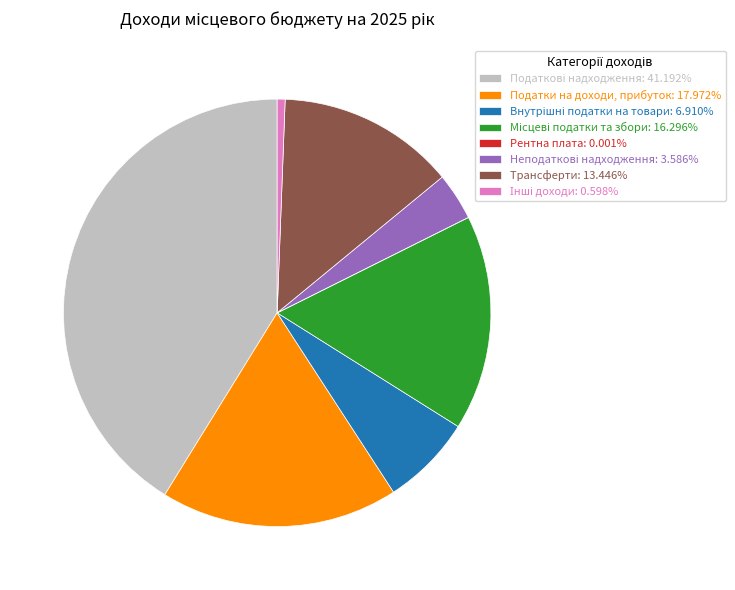

Does Податки на доходи, прибуток: 17.972% represent more than half of the total?

No